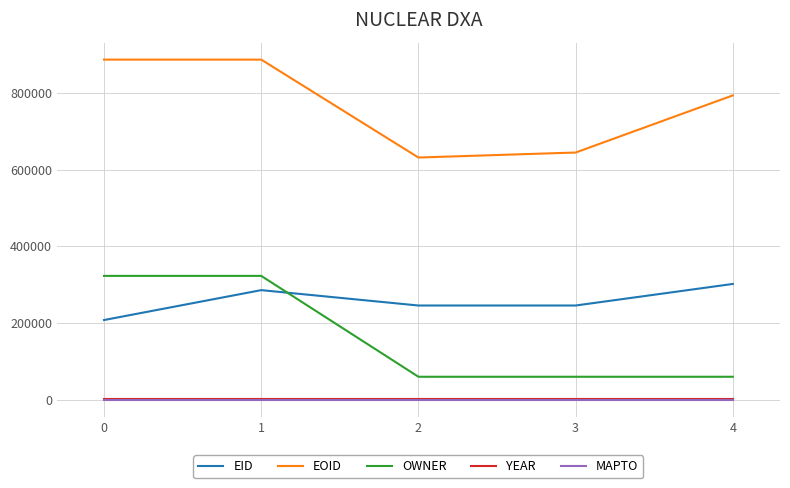

Is it true that MAPTO equals 0 at 0?

True